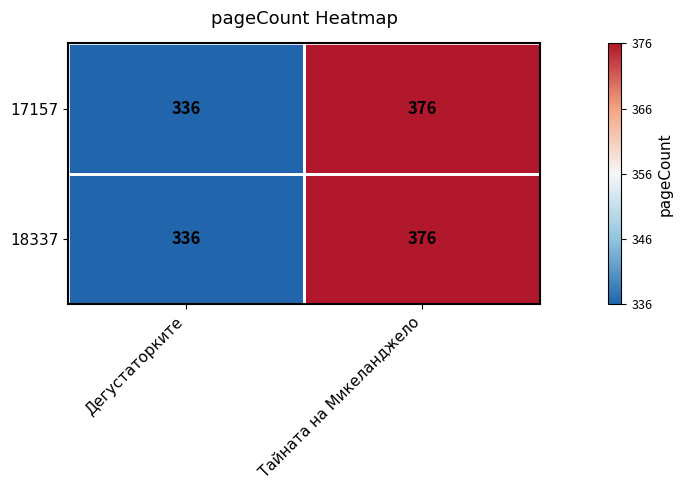

Rank the categories by 17157 value from lowest to highest.

Дегустаторките, Тайната на Микеланджело